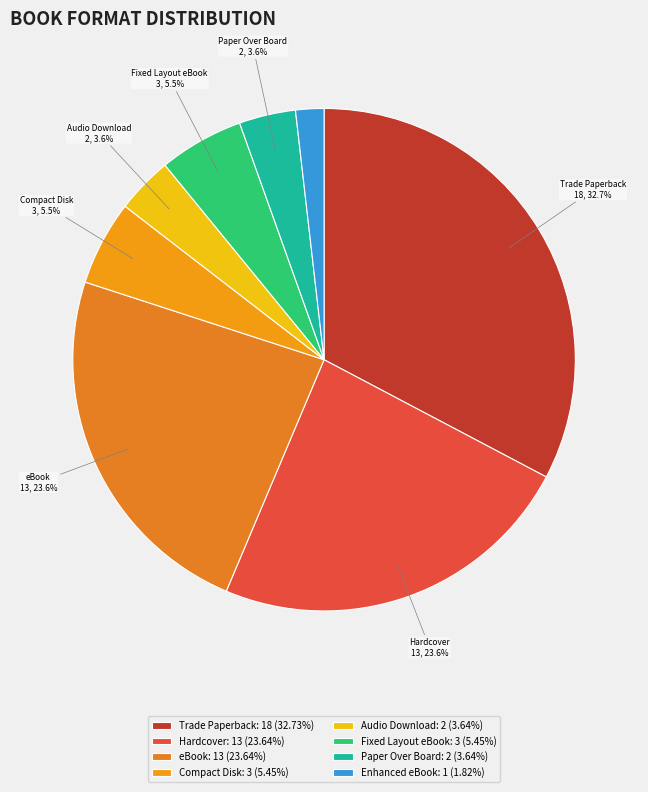

How many segments does this pie chart have?

8